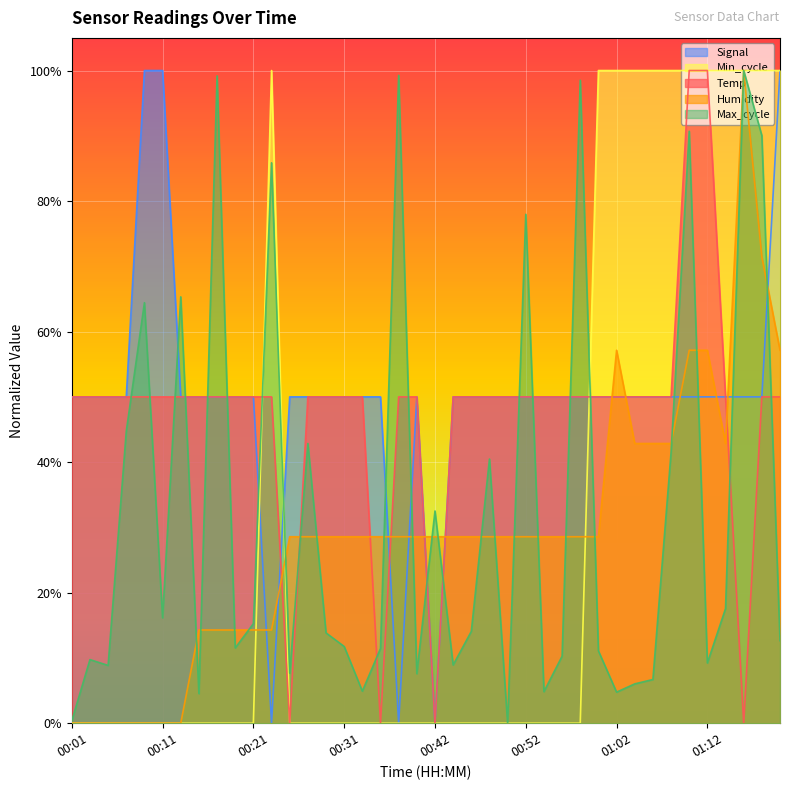

Where is the first local minimum for Max_cycle?

00:05